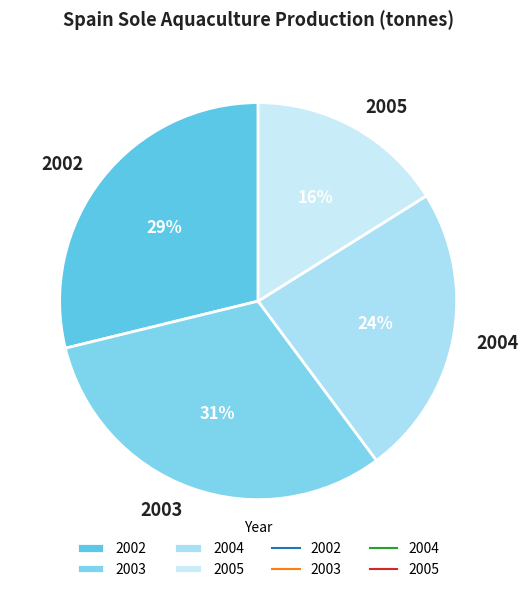

Combined, do 2005 and 2004 account for over 50%?

No